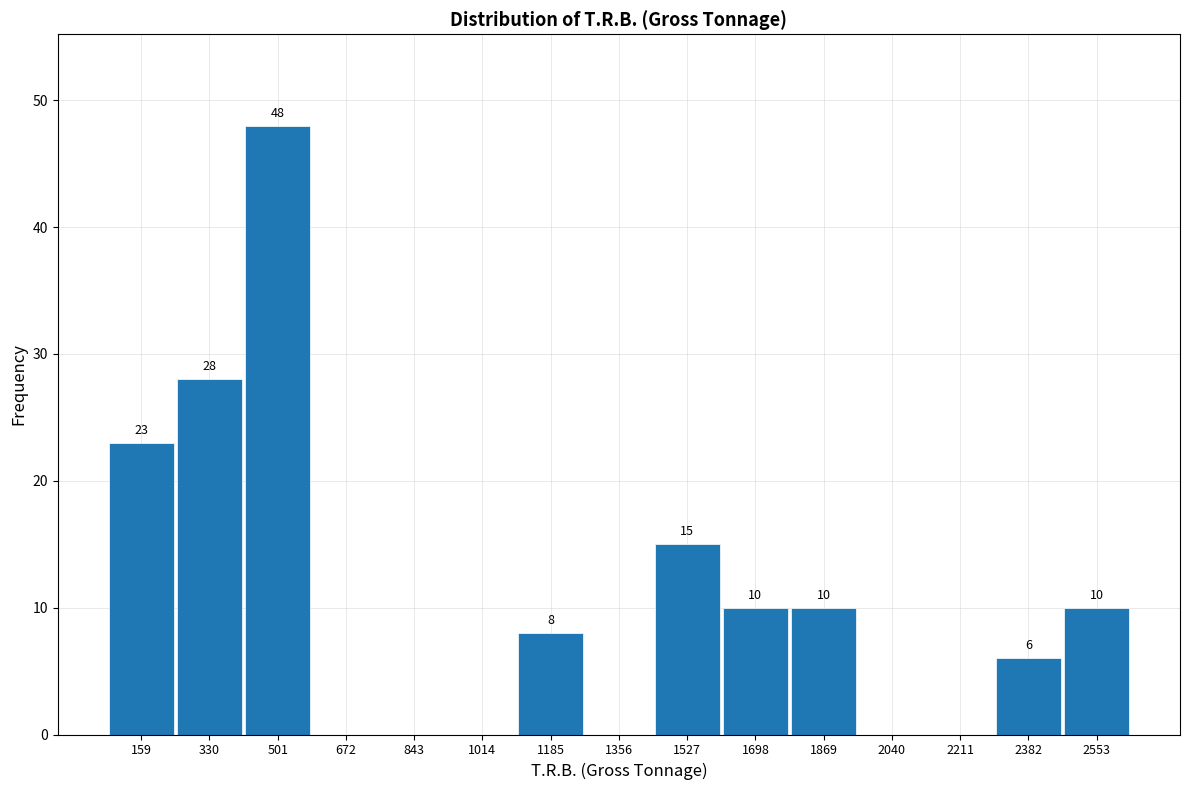

Over which range of the x-axis is the bar tallest?

420 to 580